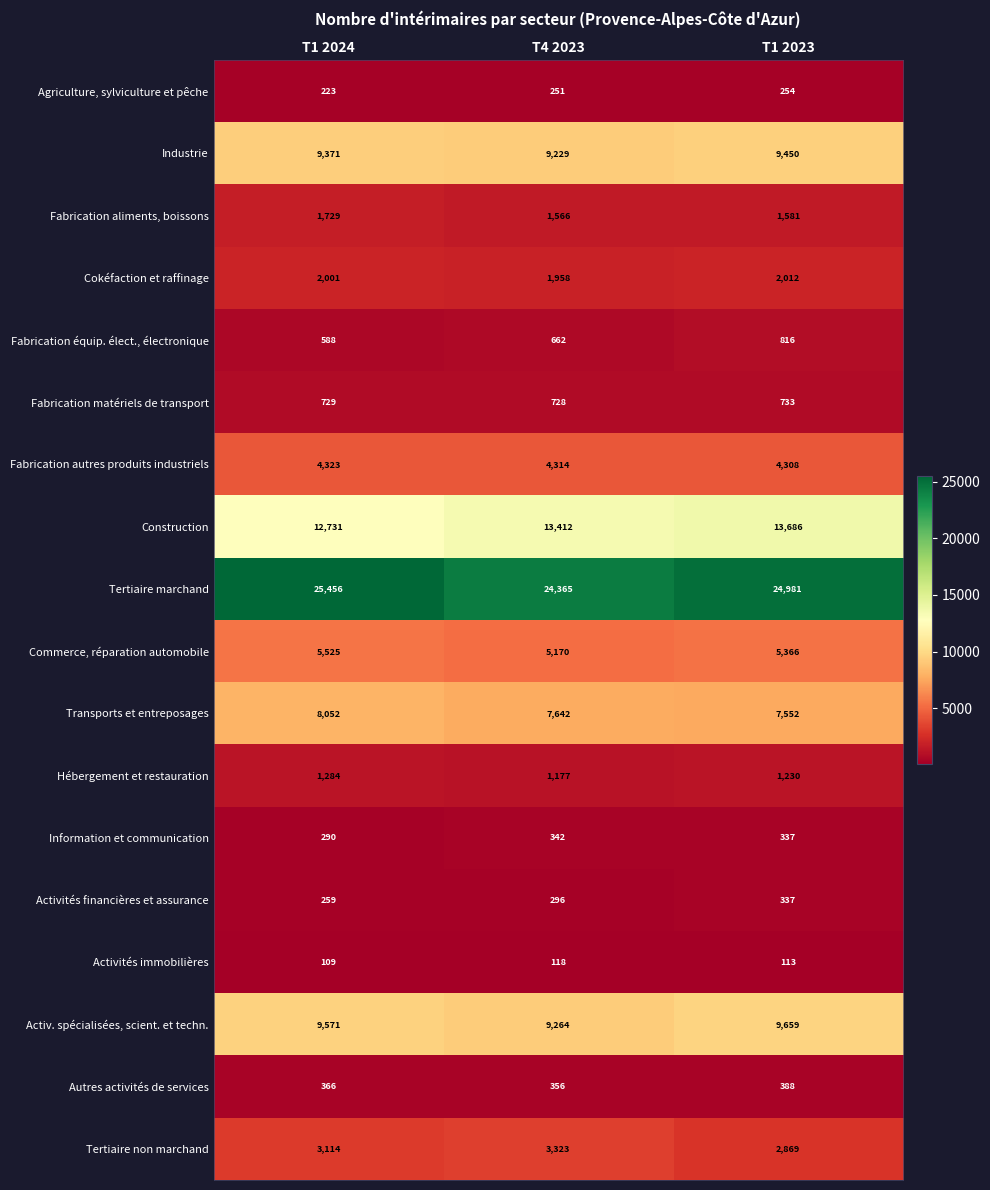

What is the difference between the second highest and minimum values in the Transports et entreposages series?

90